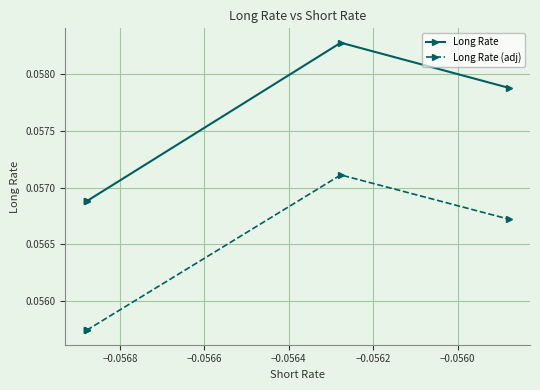

Rank the series by their average value, from highest to lowest.

Long Rate, Long Rate (adj)